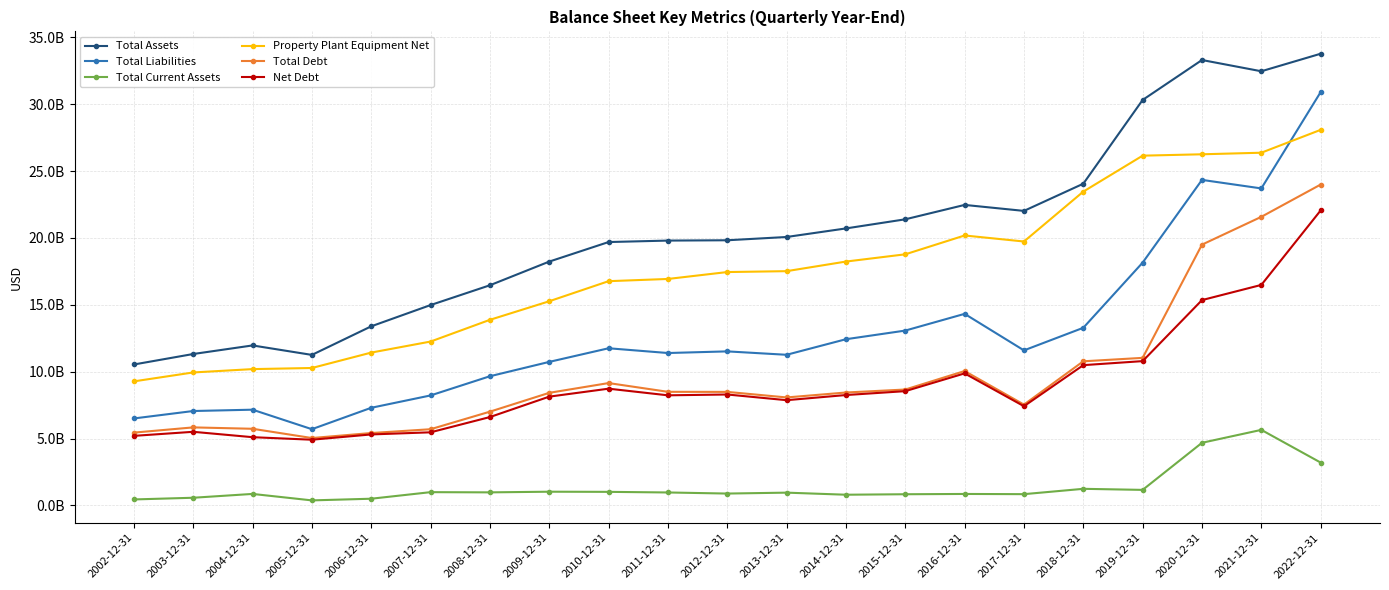

What is the greatest value displayed?

33776361000